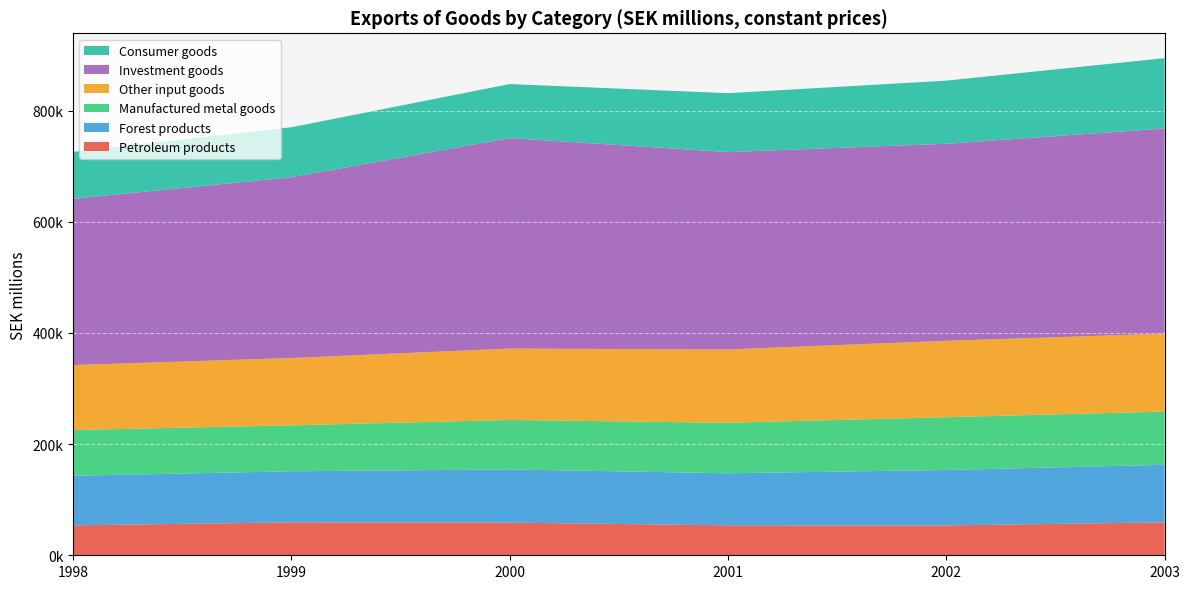

Reading left to right, extract all data points from this chart.

Petroleum products: 1998=53898.2	1999=59166.5	2000=58754.5	2001=53870.9	2002=53771.6	2003=59203.0
Forest products: 1998=89146.0	1999=91963.5	2000=95734.4	2001=93695.6	2002=99695.5	2003=103575.1
Manufactured metal goods: 1998=82319.6	1999=82670.2	2000=89023.4	2001=90797.7	2002=94993.0	2003=95796.1
Other input goods: 1998=116929.3	1999=121115.1	2000=128434.2	2001=131983.2	2002=137443.8	2003=140219.0
Investment goods: 1998=299181.0	1999=325319.5	2000=378772.9	2001=355116.1	2002=354520.6	2003=369112.1
Consumer goods: 1998=84331.2	1999=89970.0	2000=97167.6	2001=106007.6	2002=113584.3	2003=126589.5